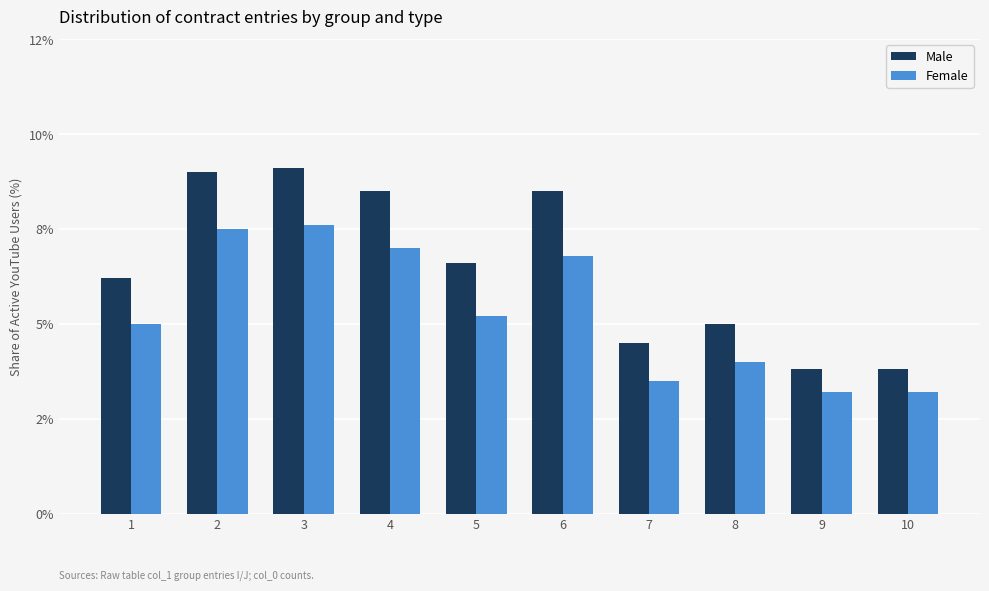

What are all the series names shown in the legend?

Male, Female